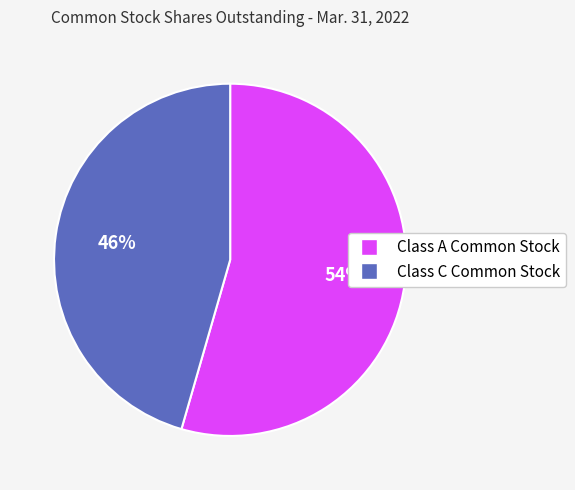

To the nearest percent, what portion does Class C Common Stock represent?

46%